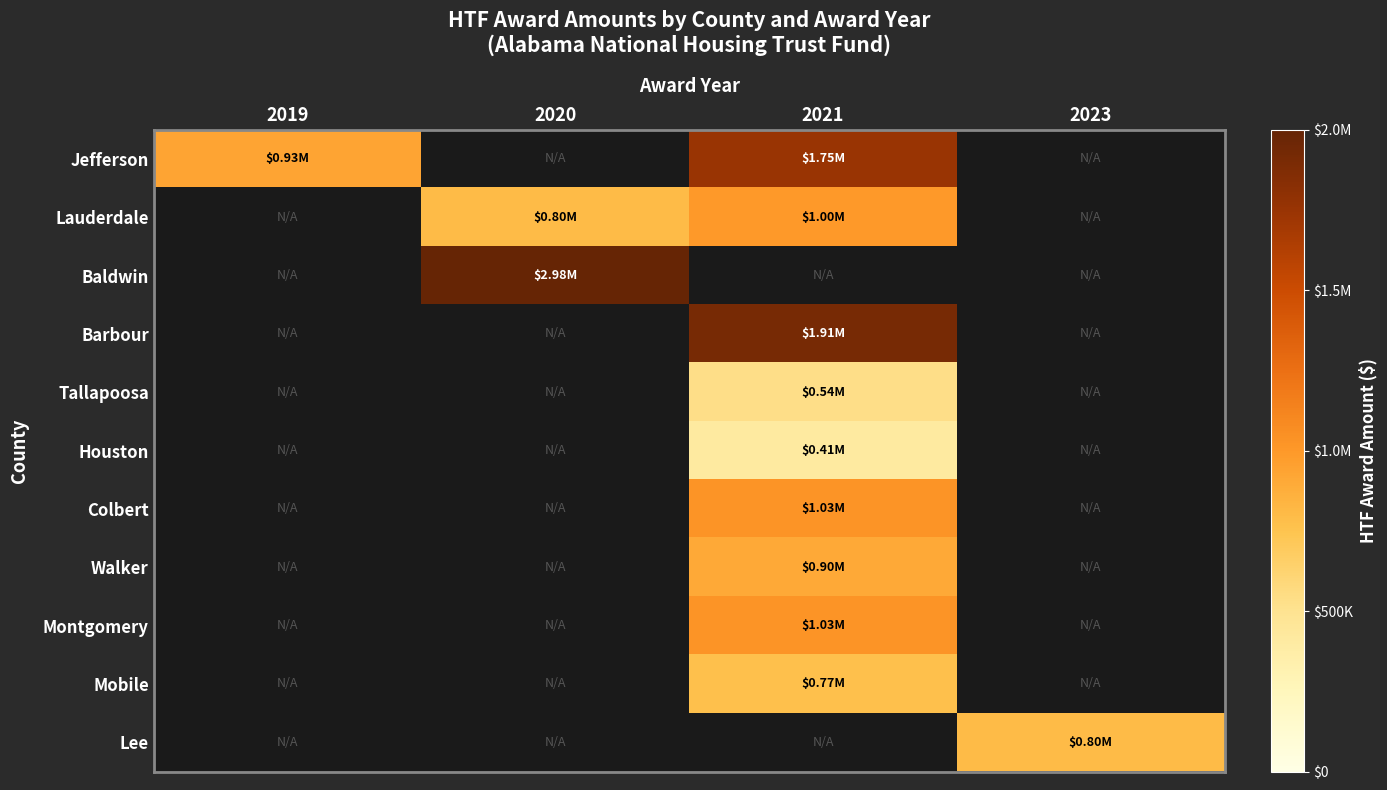

What is the difference between the highest and lowest values at 2021?

1502165.0